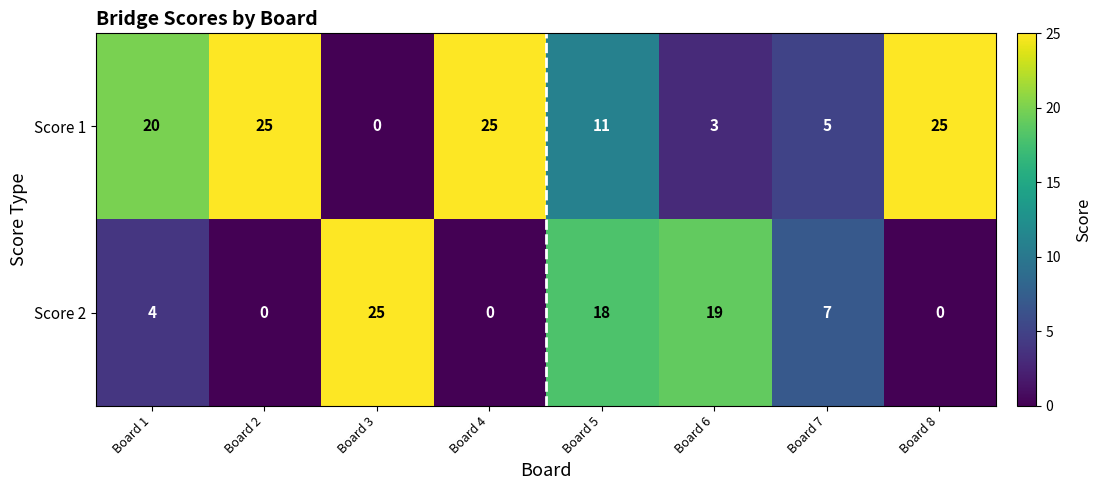

What is the greatest value displayed?

25